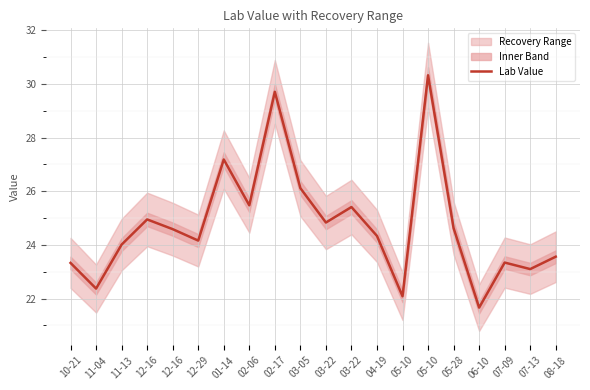

Is this an area chart (filled region under the line)?

No